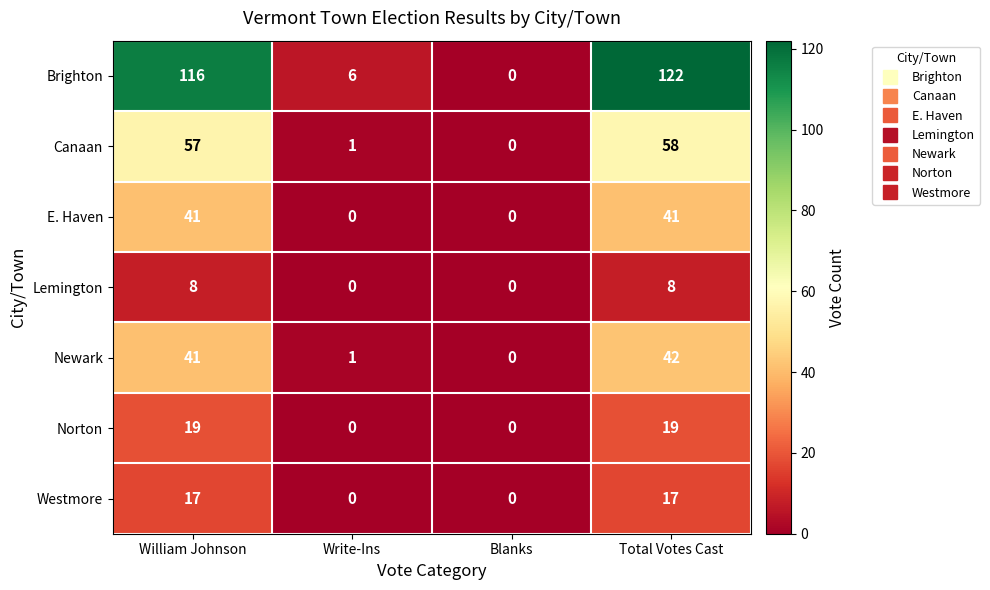

The Newark series shows 24 at Total Votes Cast. True or false?

False